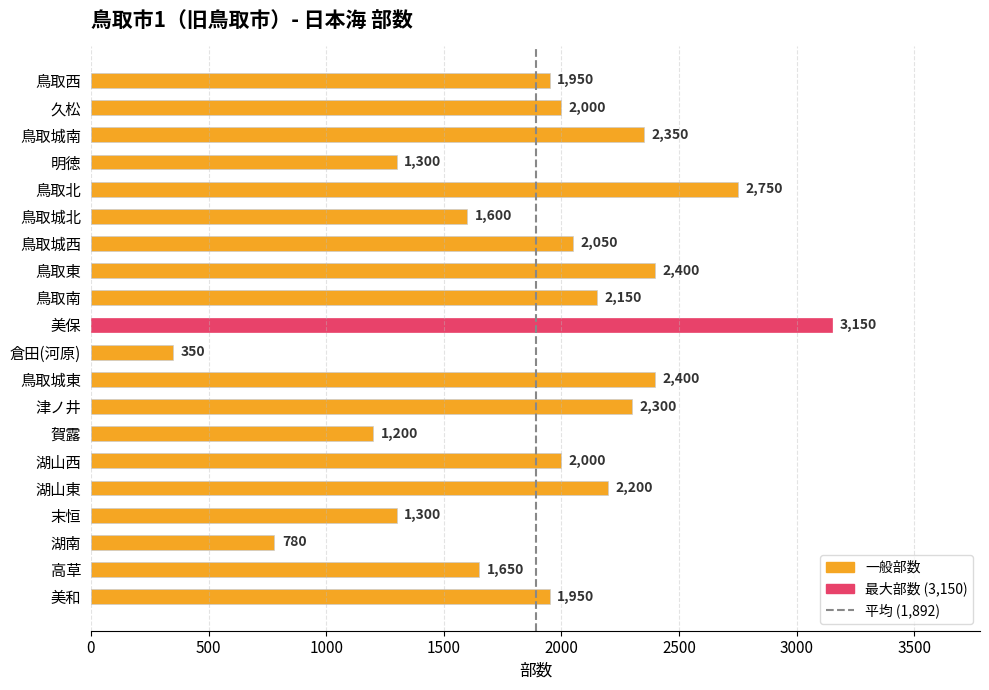

How many bars are there in total?

20